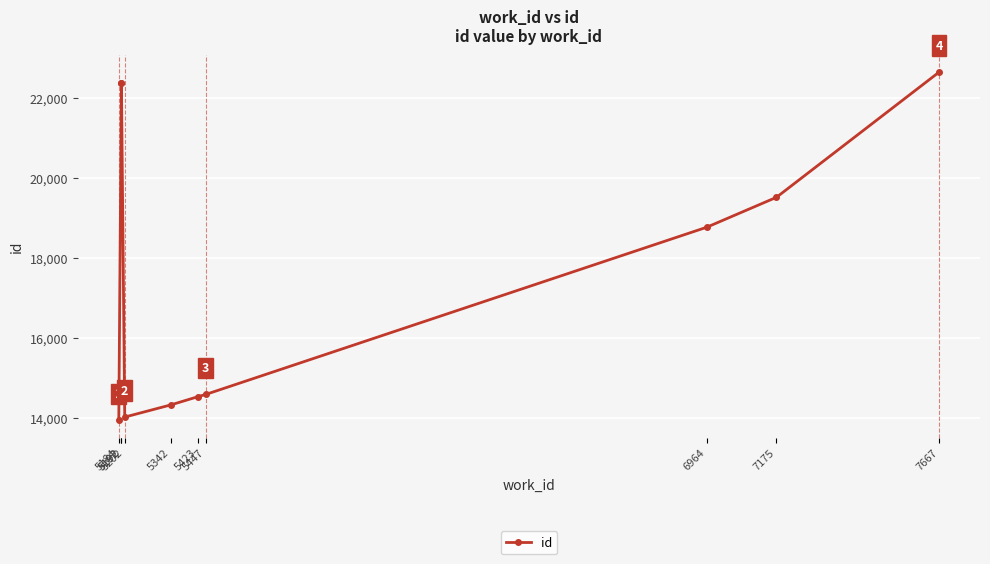

Which category has the lowest value across all series?

5184